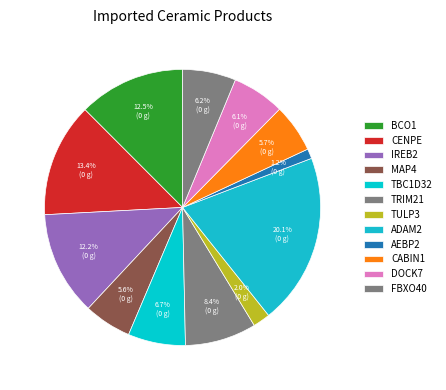

Does IREB2 represent more than half of the total?

No